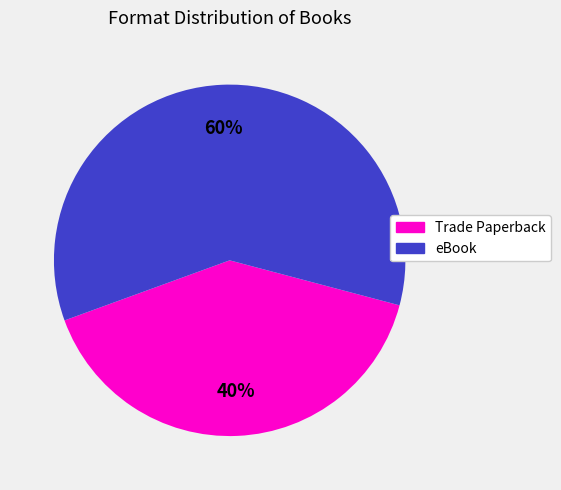

What percentage is the Trade Paperback slice, to the nearest percent?

40%